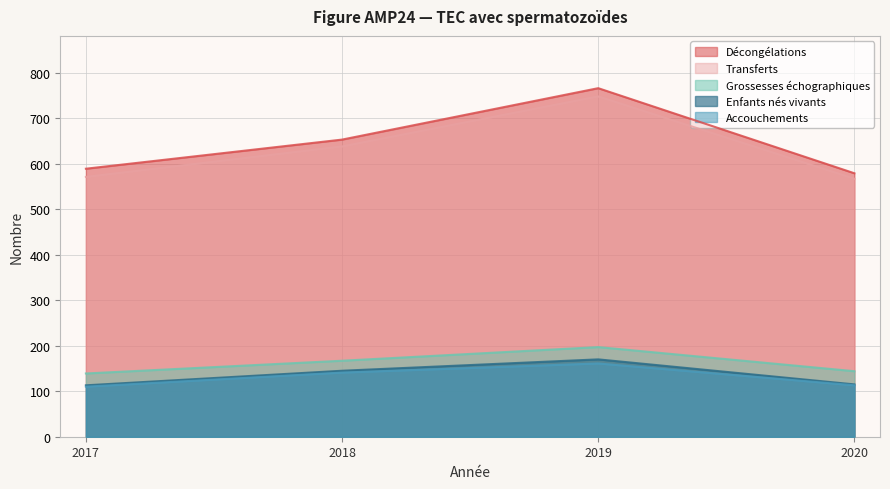

Read the Décongélations value at 2017, to the nearest 50.

600